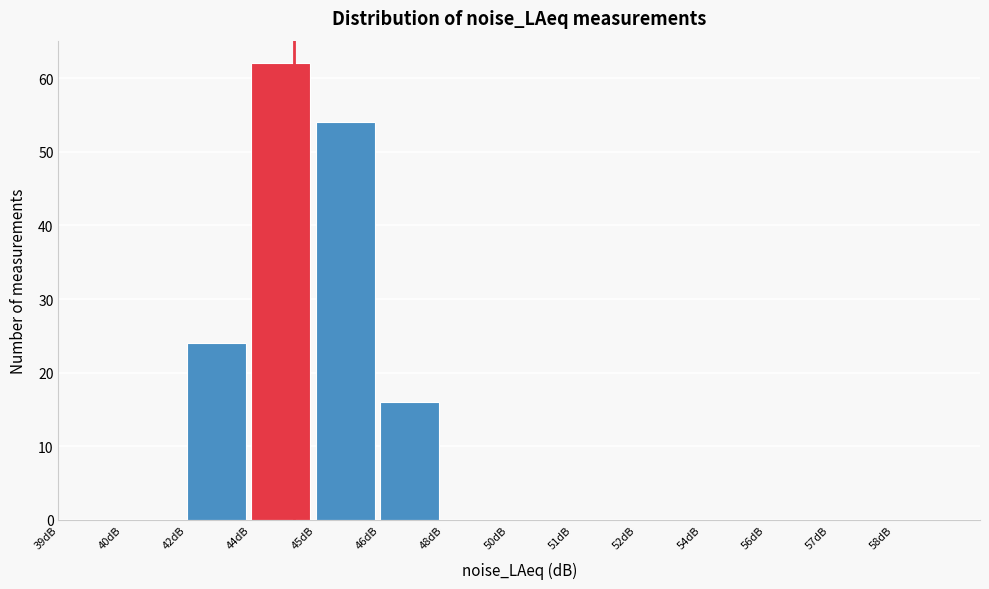

Reading left to right, list all the values displayed in this chart.

39dB=0	40dB=0	42dB=24	44dB=62	45dB=54	46dB=16	48dB=0	50dB=0	51dB=0	52dB=0	54dB=0	56dB=0	57dB=0	58dB=0